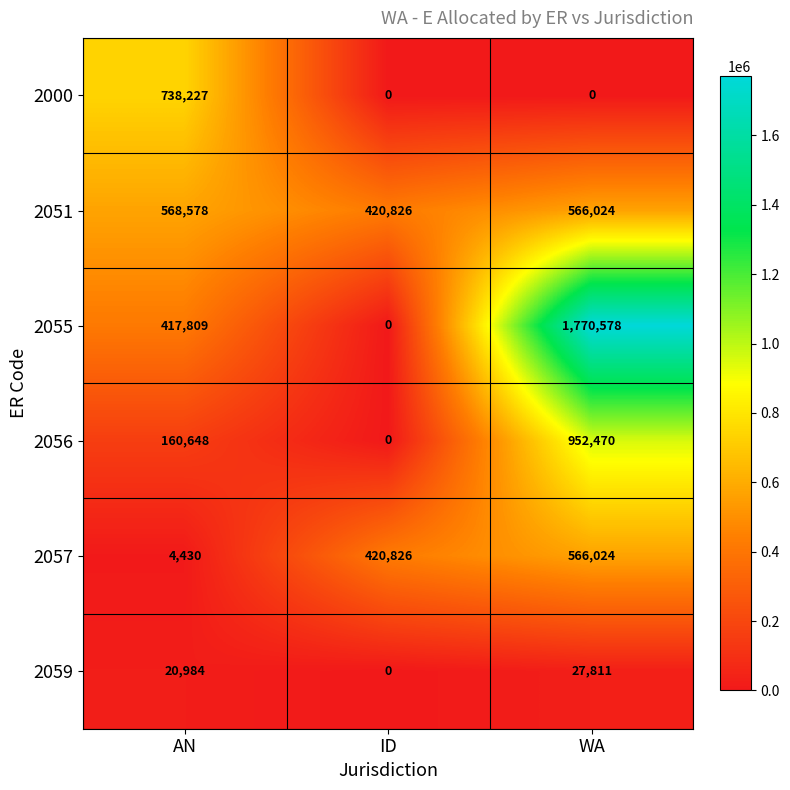

The value of 2000 at AN is 738227. True or false?

True